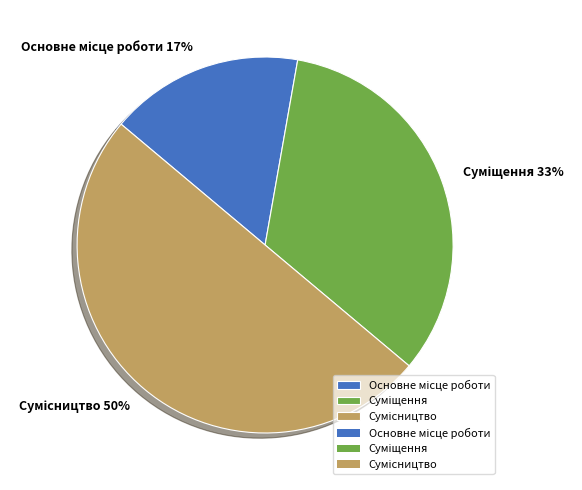

How many slices are in this pie chart?

3